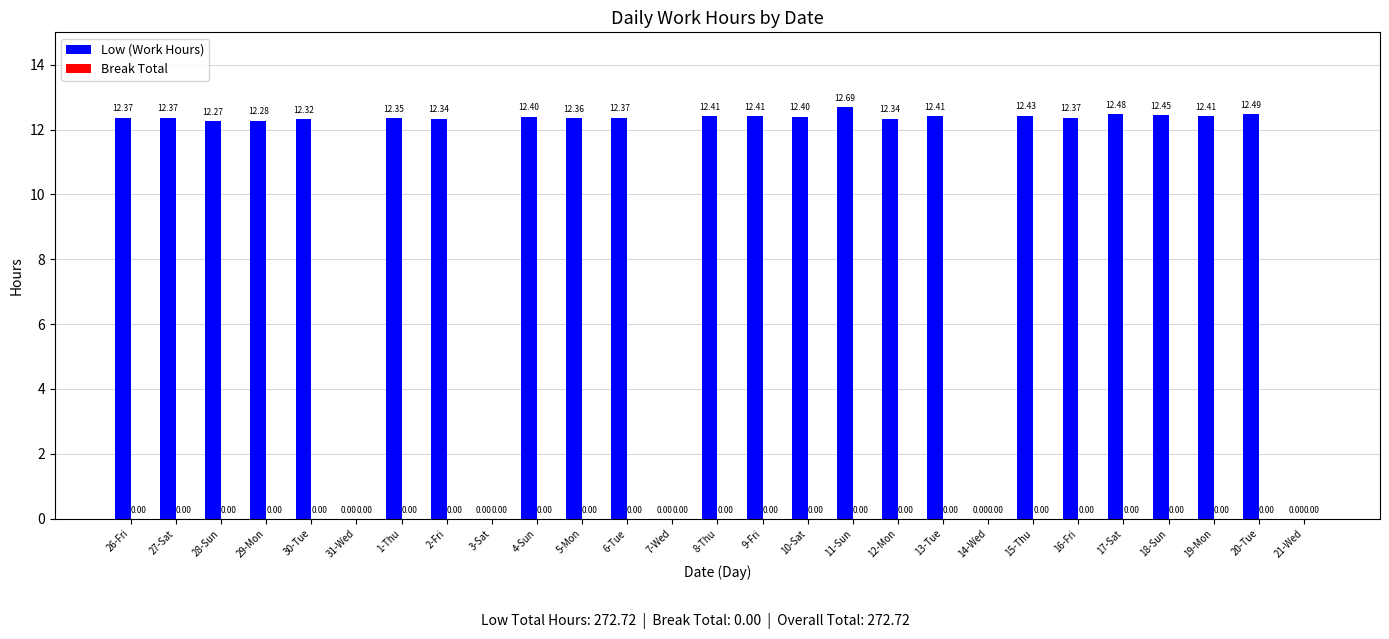

Are the bars horizontal?

No